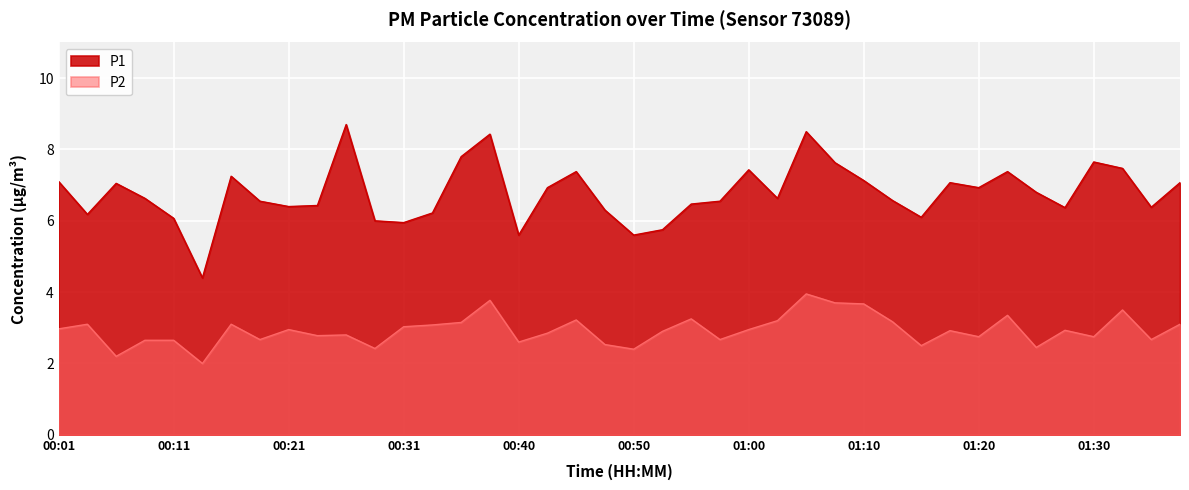

Rank the series at 00:06 from lowest to highest value.

P2, P1